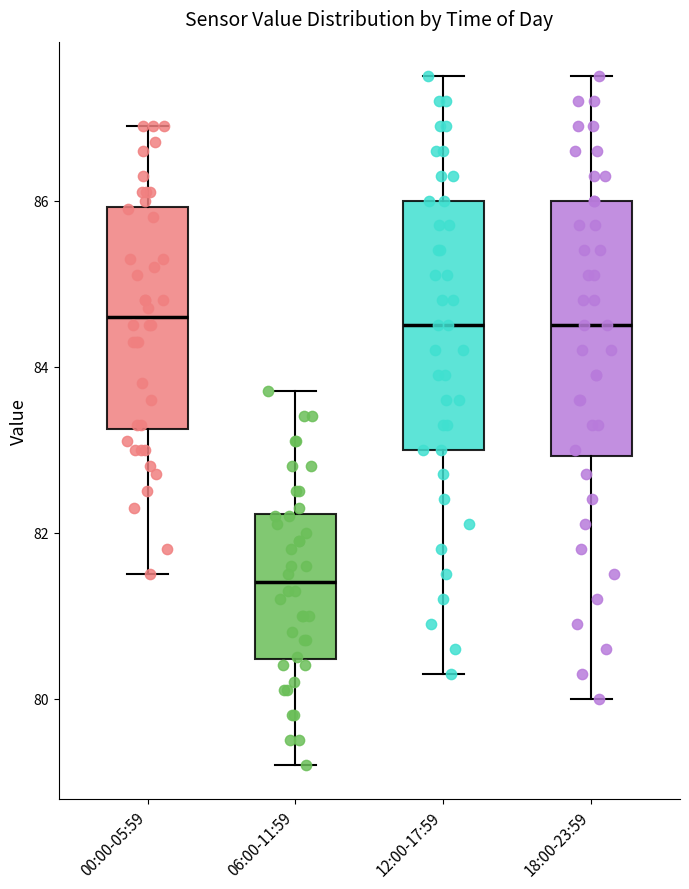

Where does the upper whisker of the box for 00:00-05:59 end on the y-axis? The values are not printed on the chart, so give them approximately, as read against the axis.

87.0